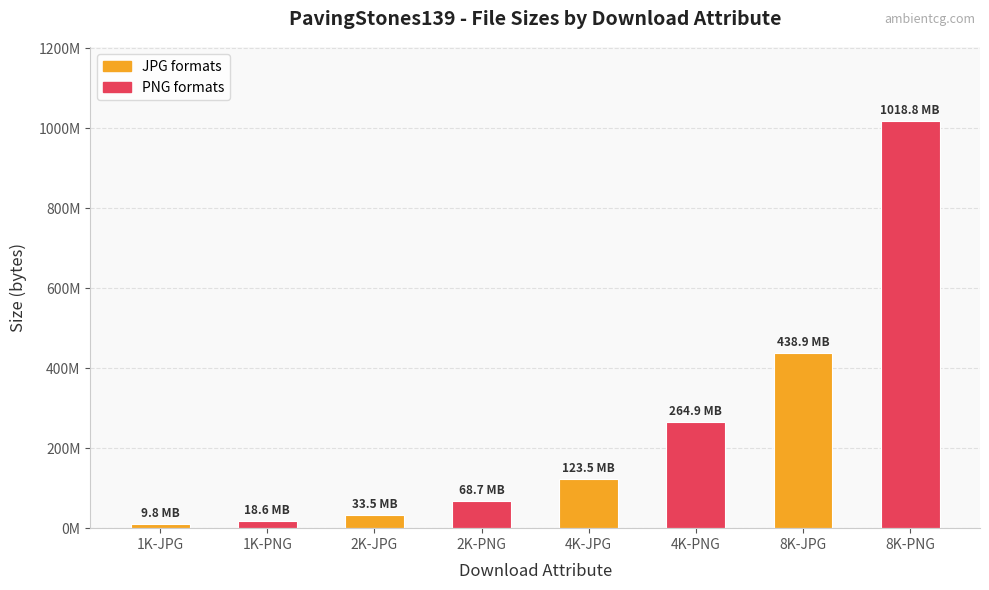

Rank the categories by value from highest to lowest.

8K-PNG, 8K-JPG, 4K-PNG, 4K-JPG, 2K-PNG, 2K-JPG, 1K-PNG, 1K-JPG